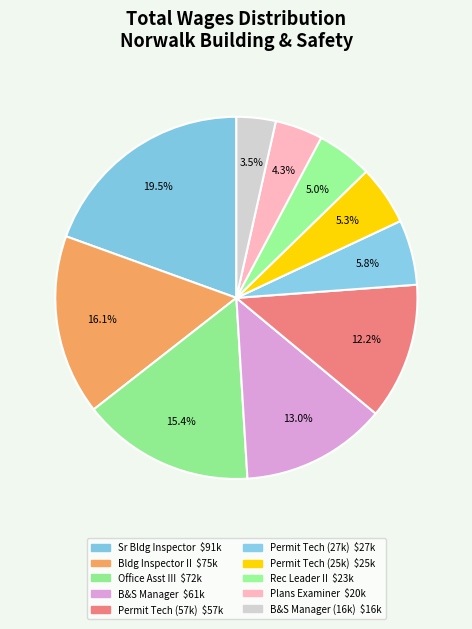

How many segments does this pie chart have?

10